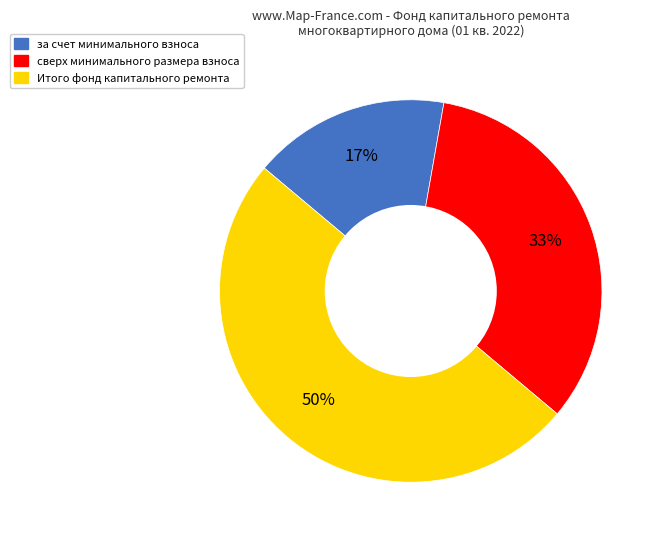

To the nearest percent, what is the average slice percentage?

33%